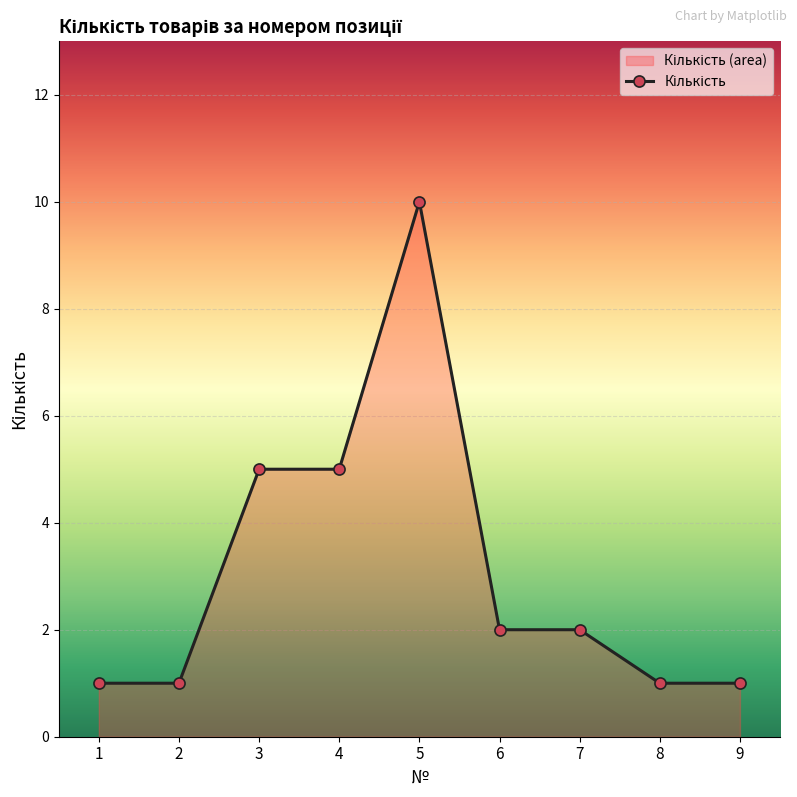

True or false: the data shows 9 at 4.

False